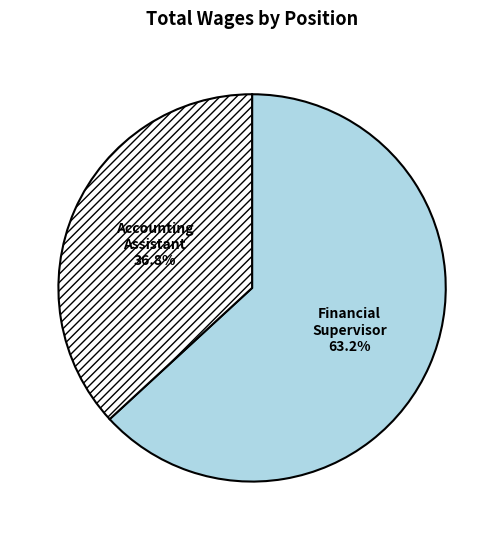

Does Financial Supervisor account for over 50% of the chart?

Yes